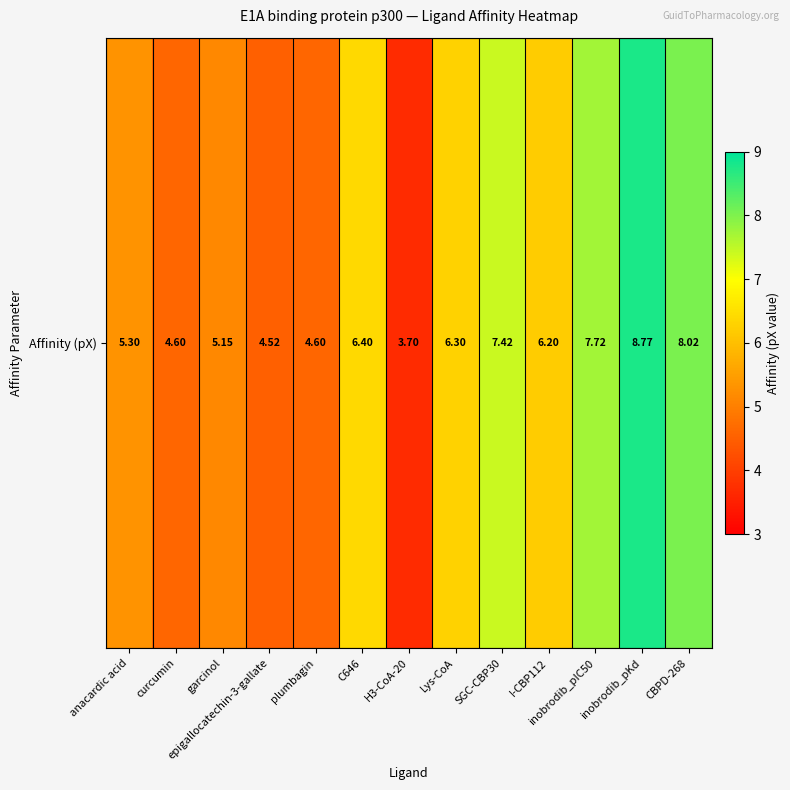

List the labels in order of value, largest first.

inobrodib_pKd, CBPD-268, inobrodib_pIC50, SGC-CBP30, C646, Lys-CoA, I-CBP112, anacardic acid, garcinol, curcumin, plumbagin, epigallocatechin-3-gallate, H3-CoA-20